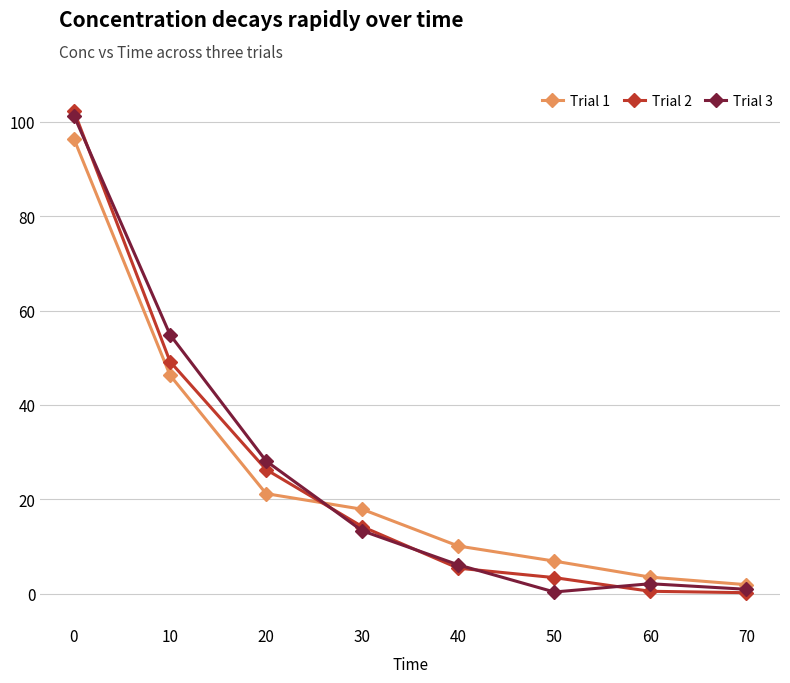

Where is the first local maximum for Trial 3?

60